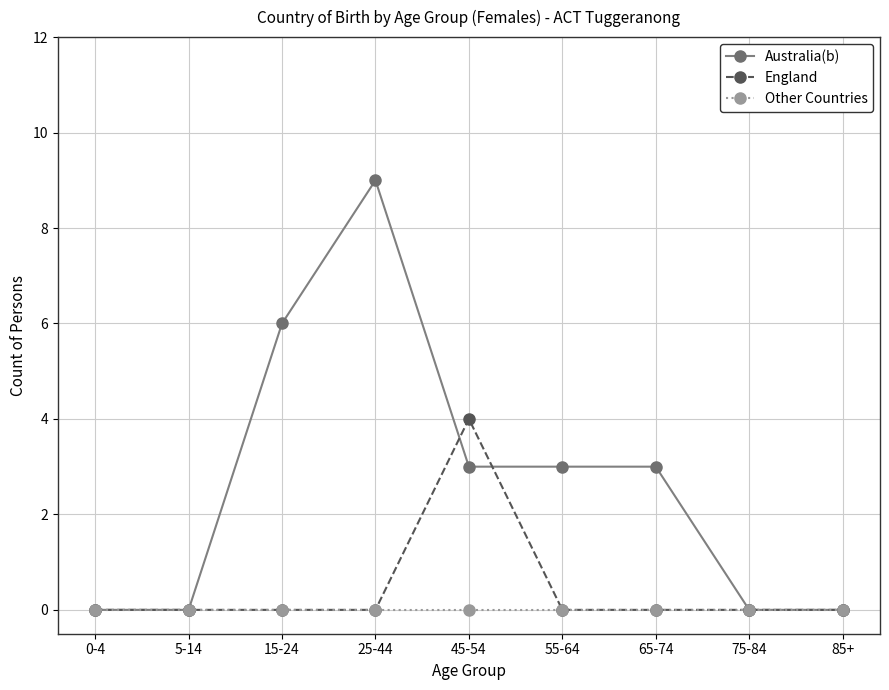

How many series are shown in this chart?

3